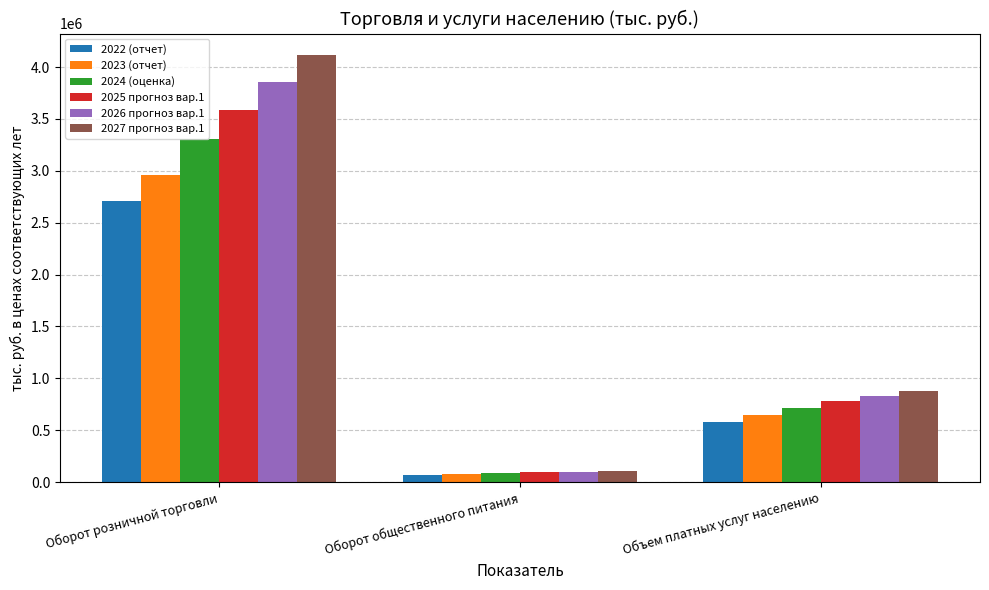

What is the label of the 1st bar from the right?

Объем платных услуг населению